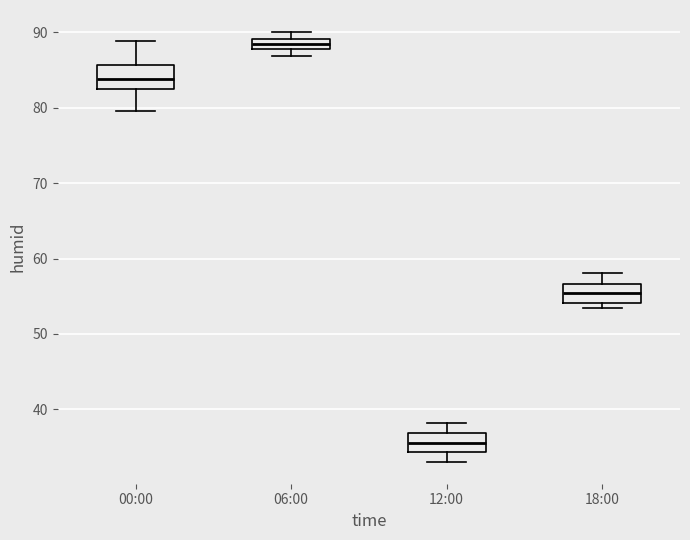

Which box's median line is the lowest?

12:00